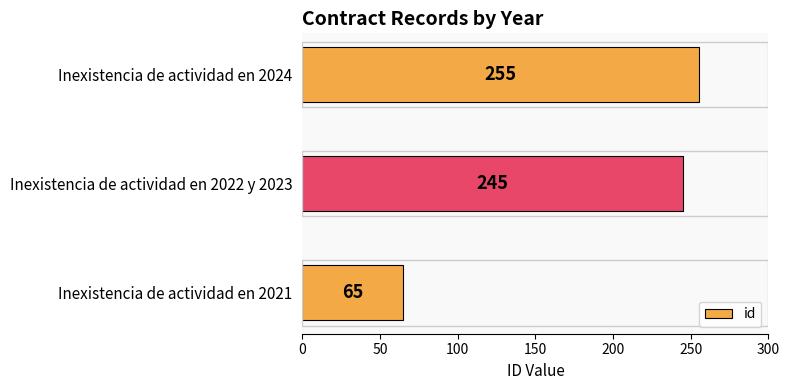

Where is the data nearest to the value 160?

Inexistencia de actividad en 2022 y 2023